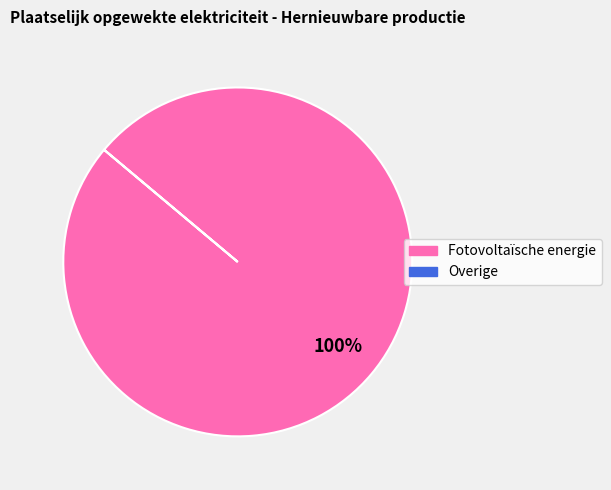

Which category has the biggest portion of the pie?

Fotovoltaïsche energie